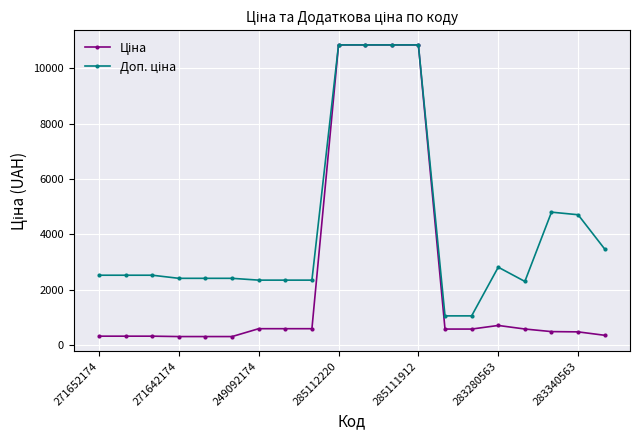

At how many categories does at least one series exceed 2201?

18